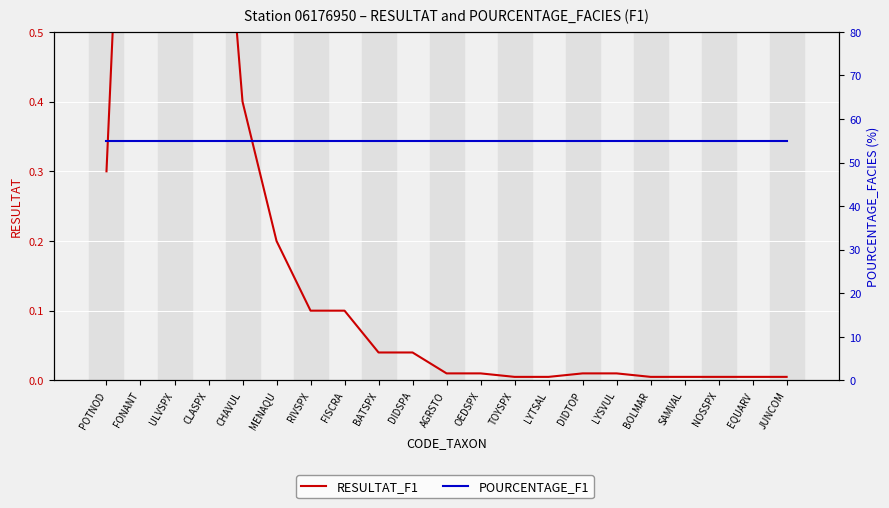

Which series has the largest total across all categories?

POURCENTAGE_F1